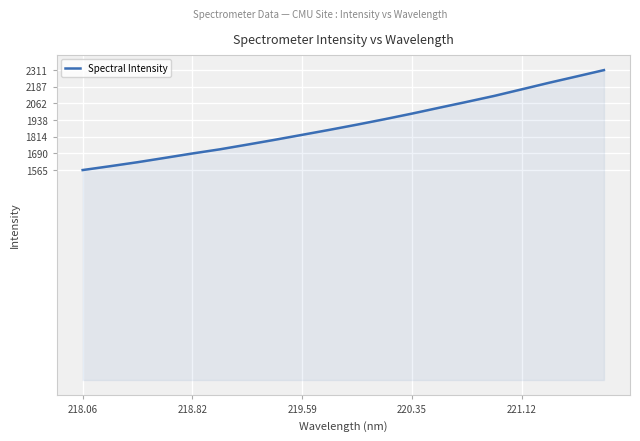

How many lines are shown in the chart?

1